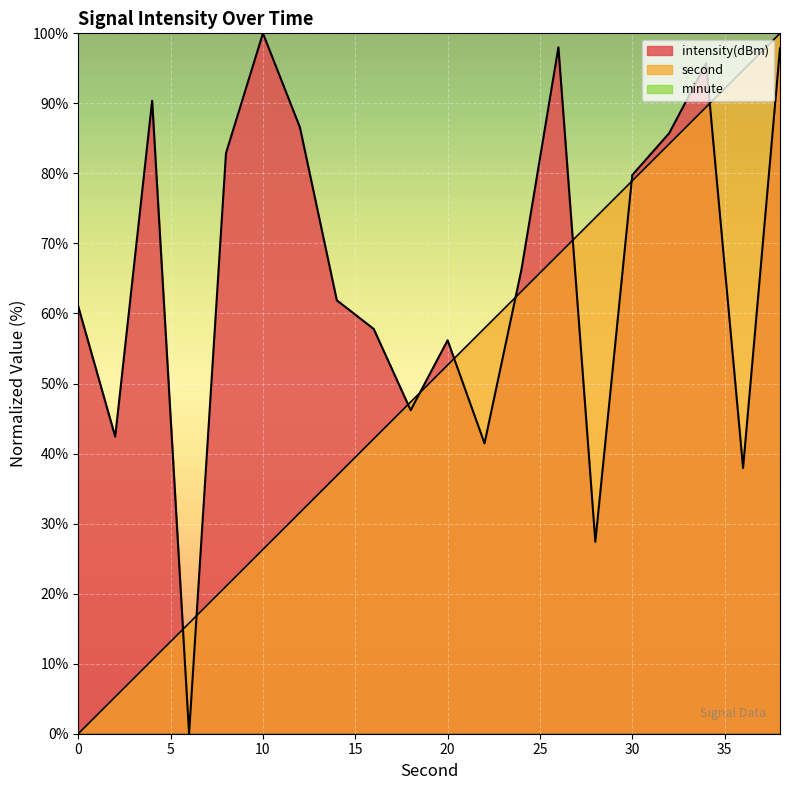

Is the value of second at 30 greater than the value of intensity at 22?

Yes